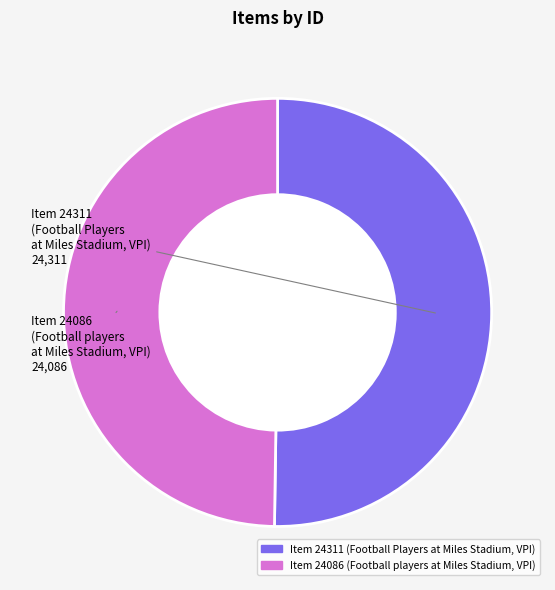

The Item 24311 (Football Players at Miles Stadium, VPI) slice represents 57% of the pie. True or false?

False